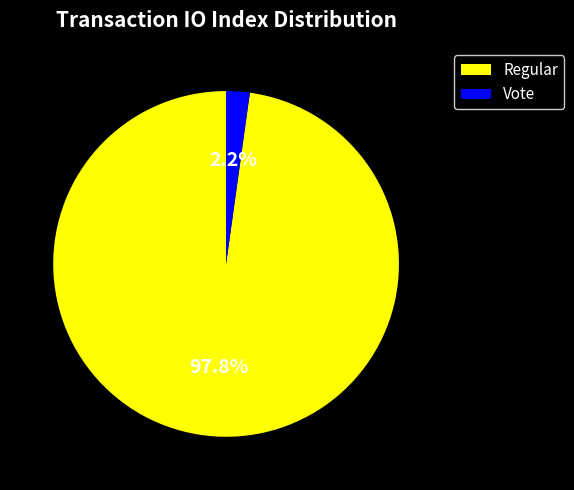

To the nearest percent, what is the difference between the Vote and Regular slice percentages?

96%